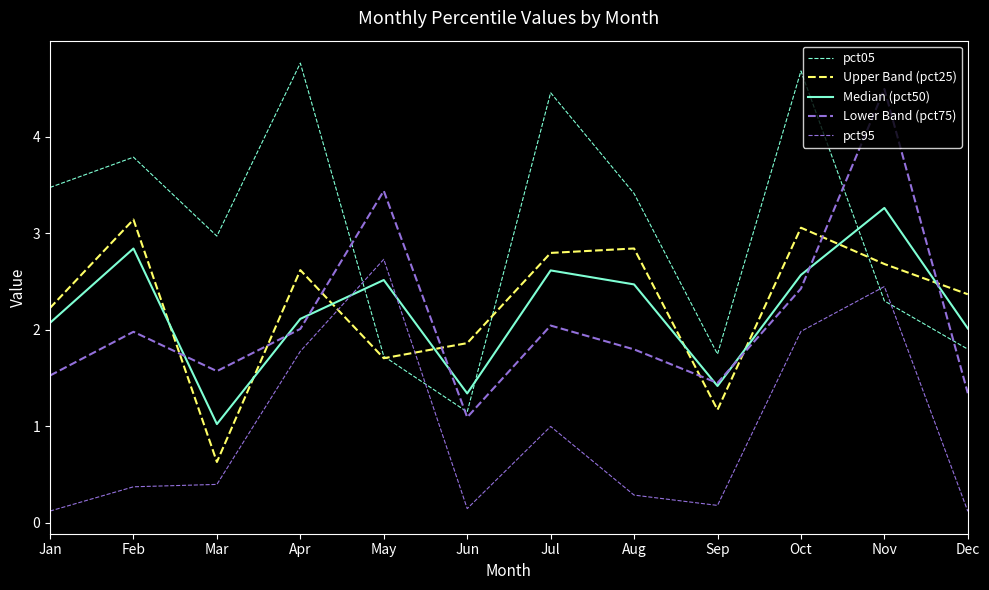

The value of pct05 at Mar is 1.8. True or false?

False